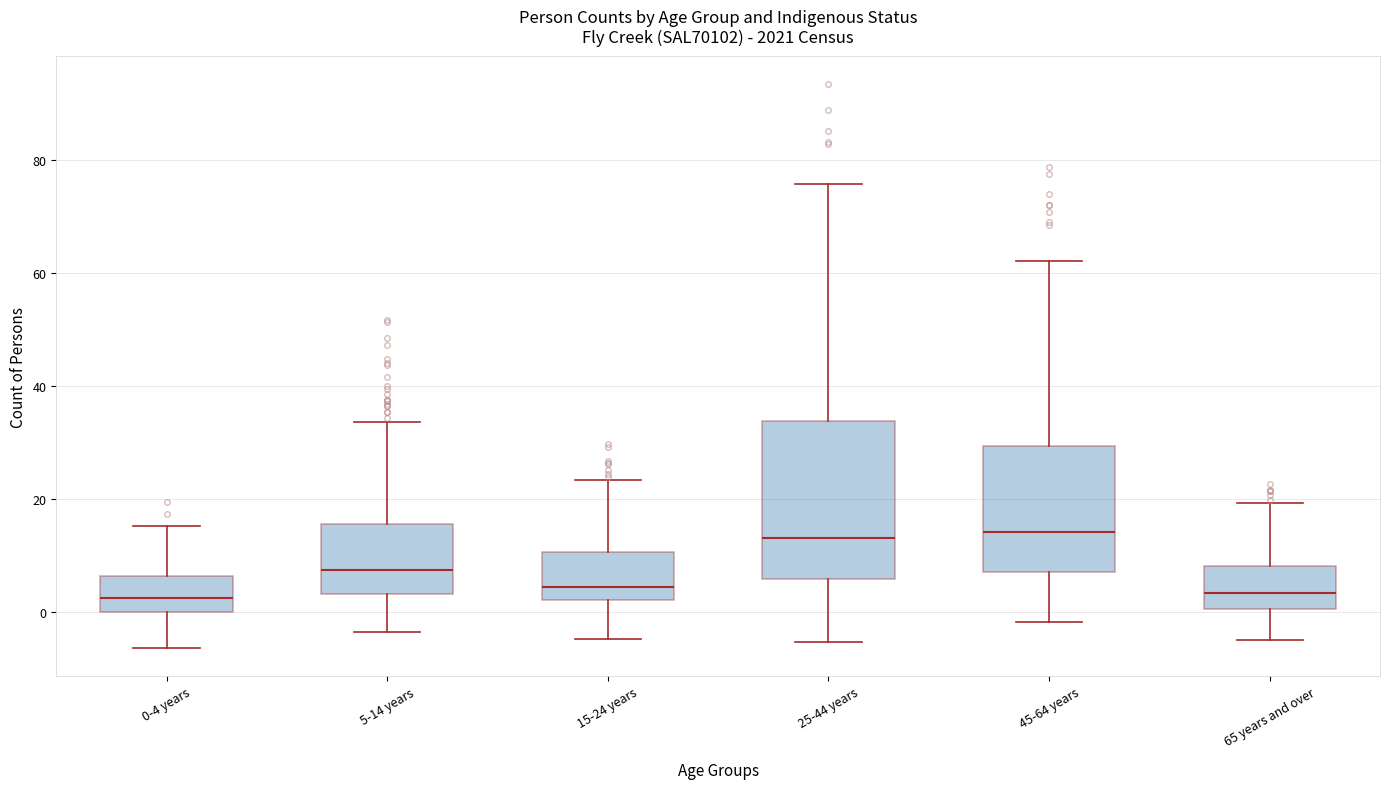

Reading left to right, transcribe this box plot: for each box, give where its median line is, the range the box spans, and where its two whiskers end, as read against the y-axis. The values are not printed on the chart, so give them approximately, as read against the axis.

0-4 years: median 2, box 0 to 6, whiskers -6 to 16
5-14 years: median 8, box 4 to 16, whiskers -4 to 34
15-24 years: median 4, box 2 to 10, whiskers -4 to 24
25-44 years: median 14, box 6 to 34, whiskers -6 to 76
45-64 years: median 14, box 6 to 30, whiskers -2 to 62
65 years and over: median 4, box 0 to 8, whiskers -6 to 20